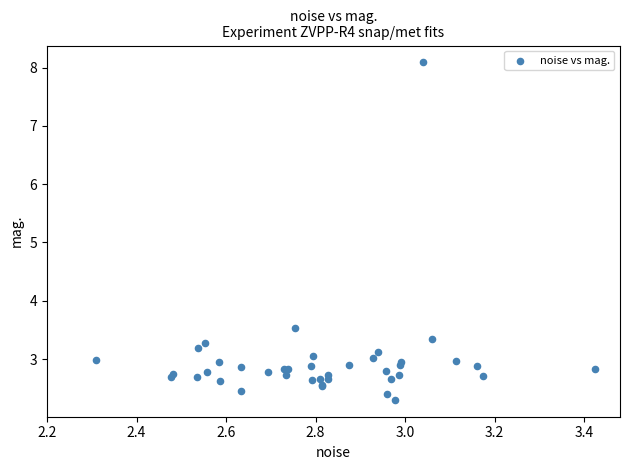

What Y value in the scatter plot is closest to 5?

3.5